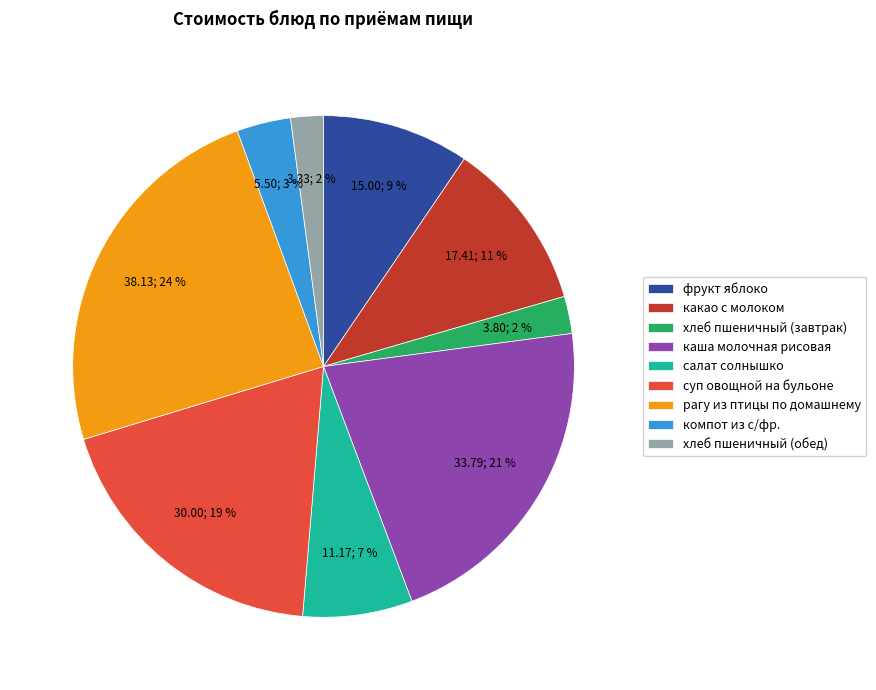

Which category has the biggest portion of the pie?

рагу из птицы по домашнему